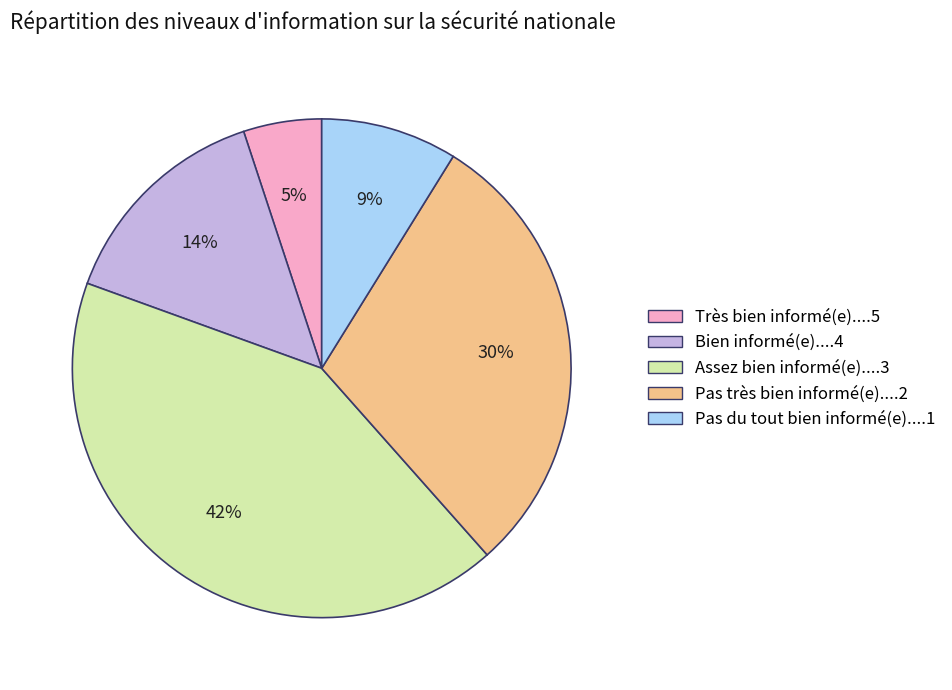

To the nearest percent, what portion does Bien informé(e)....4 represent?

14%